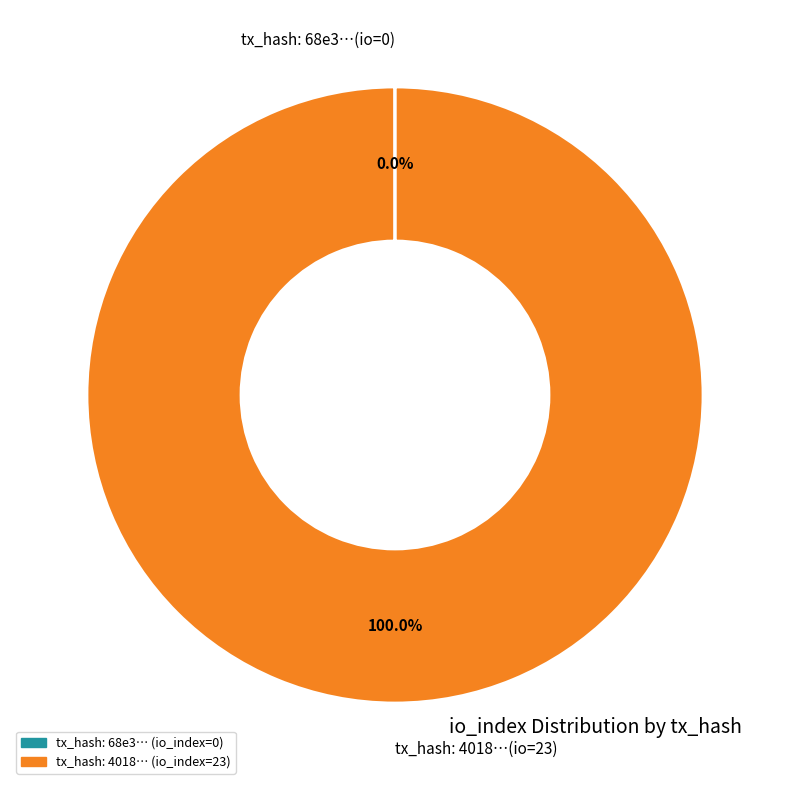

Is there a majority slice in this chart?

Yes